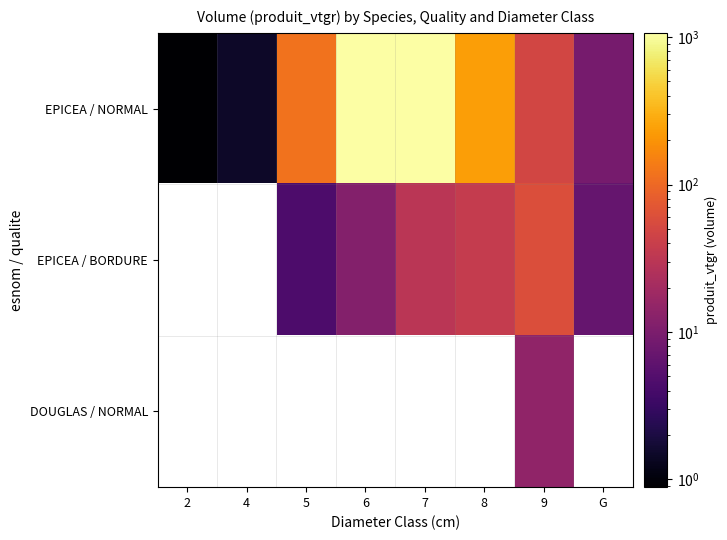

At which label is EPICEA / NORMAL closest to 534?

8